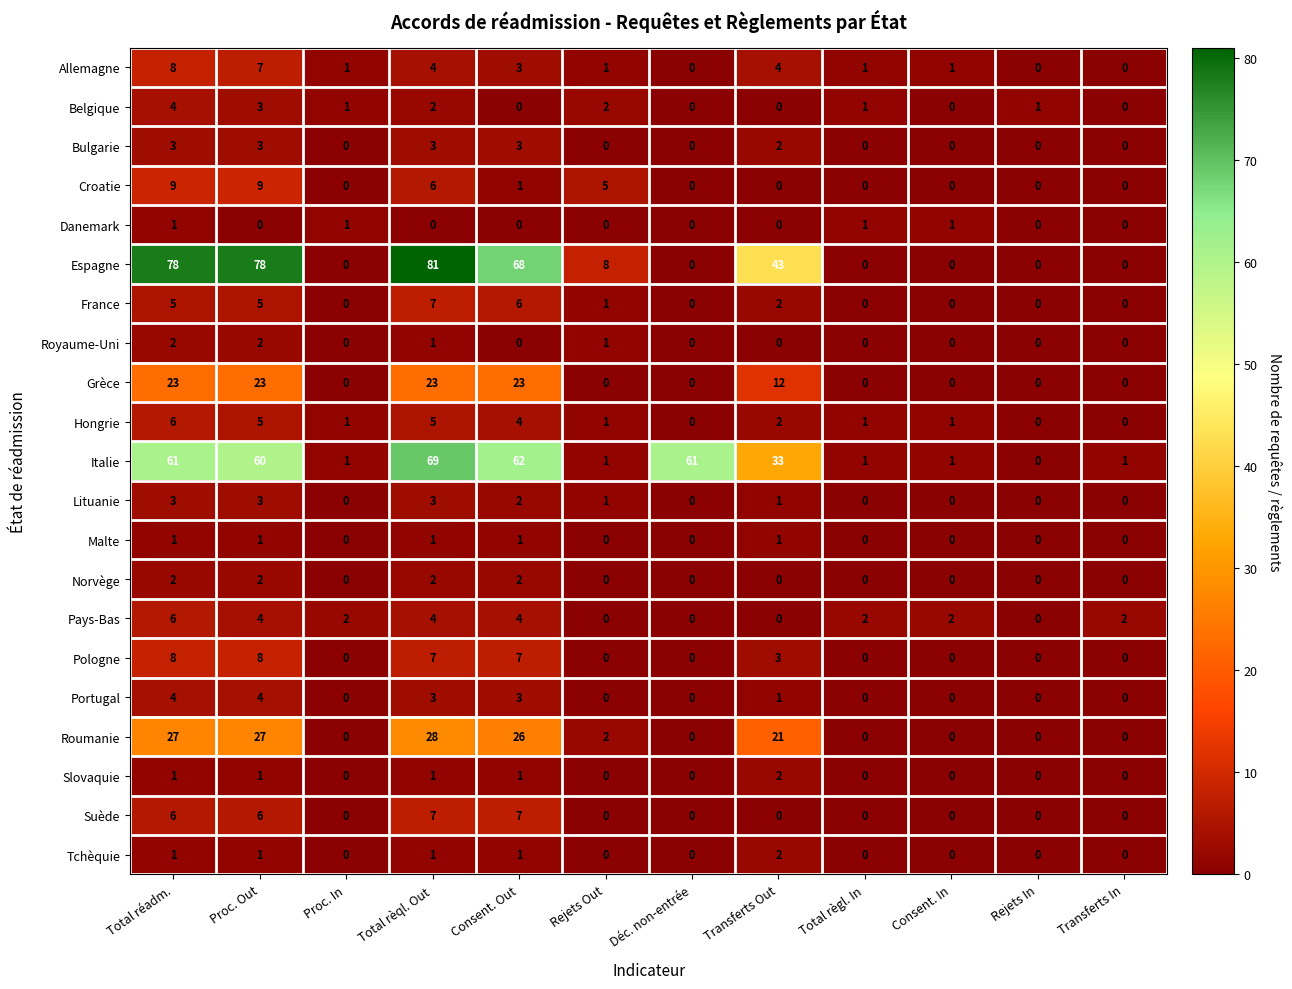

At how many categories does at least one series exceed 48?

5